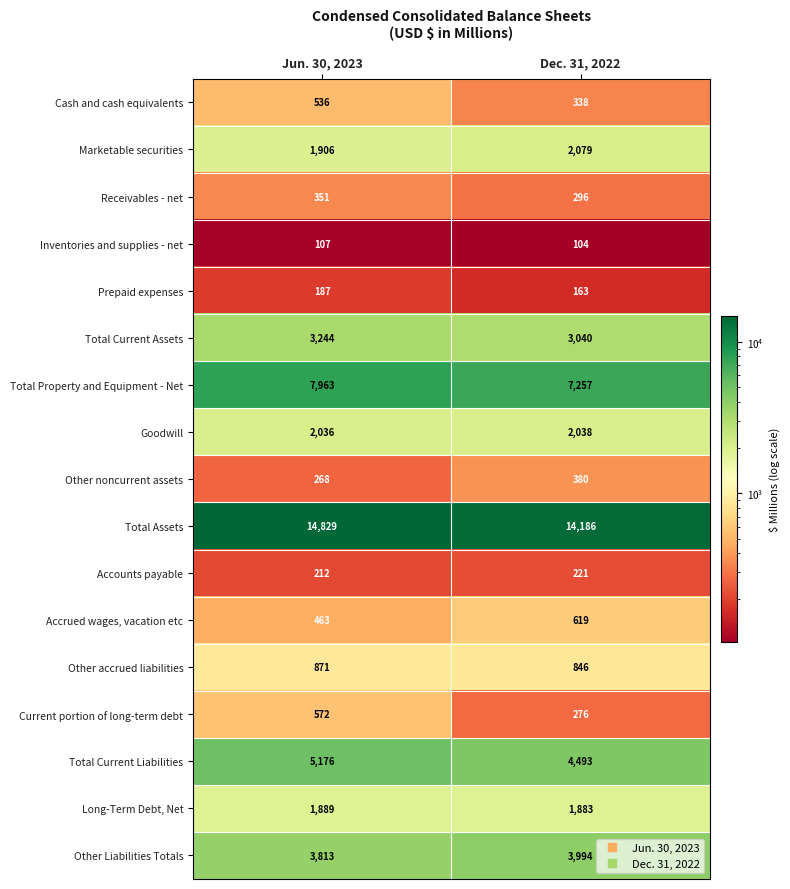

Is it true that Marketable securities equals 1906 at Jun. 30, 2023?

True